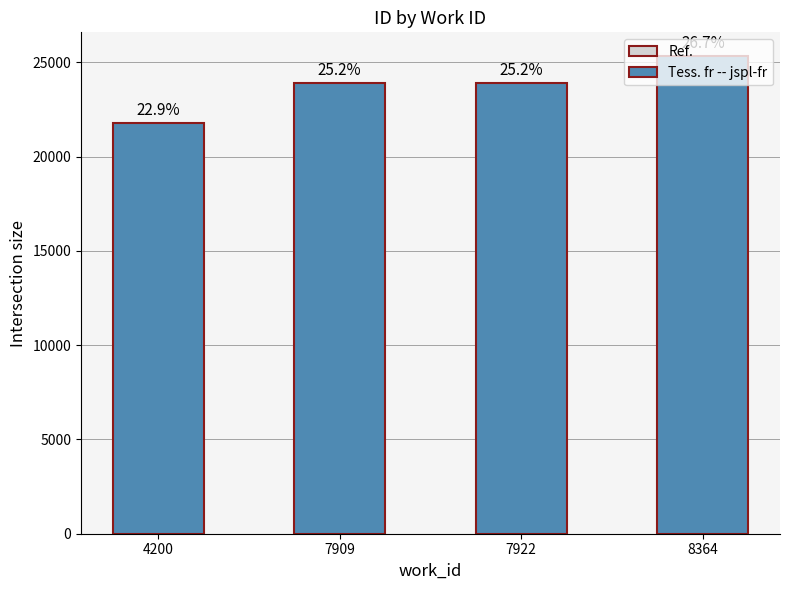

At which label does the data first exceed 23916?

8364